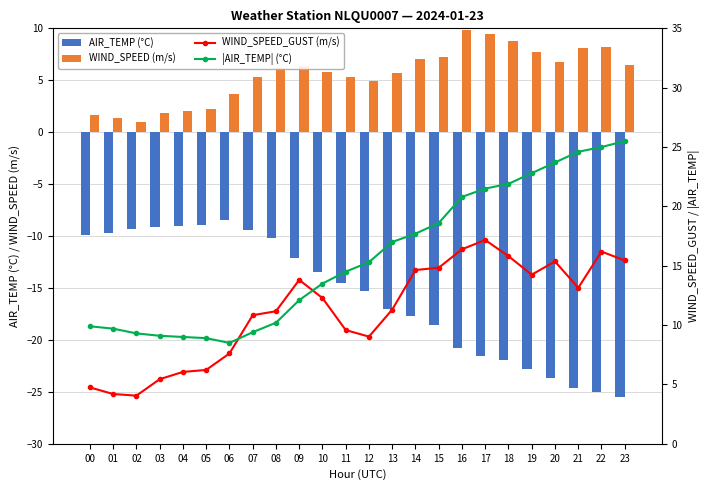

What is the greatest value displayed?

25.5